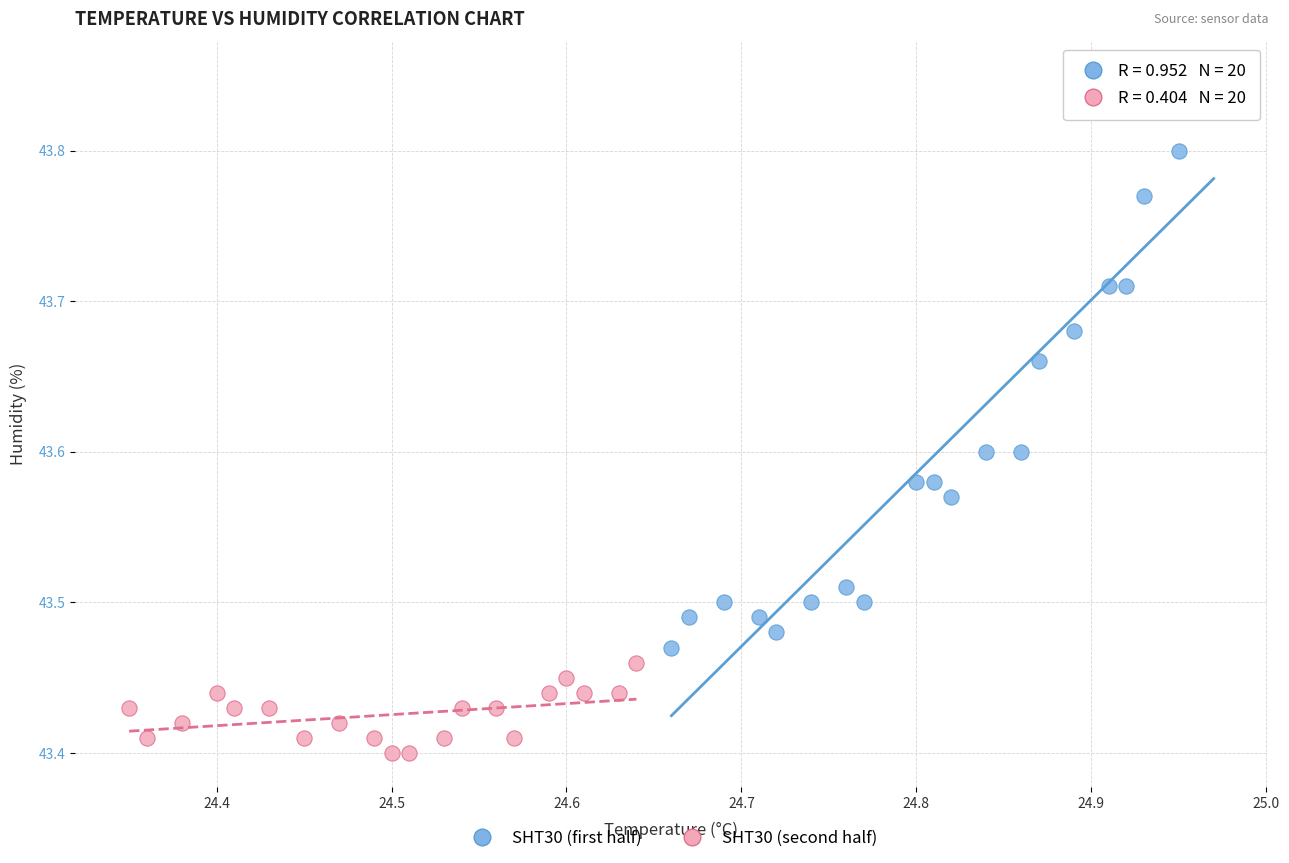

Which series contains the highest Y value?

SHT30 (first half)